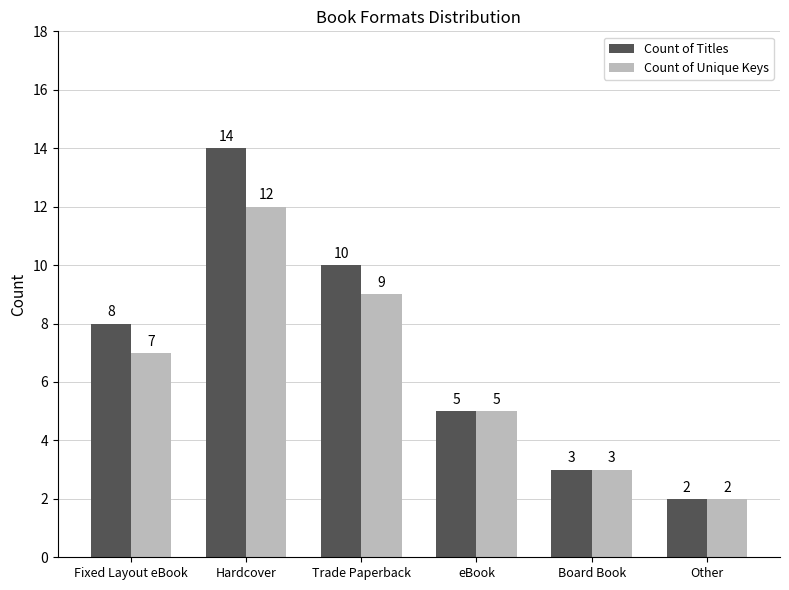

At which label does Count of Titles reach its minimum?

Other